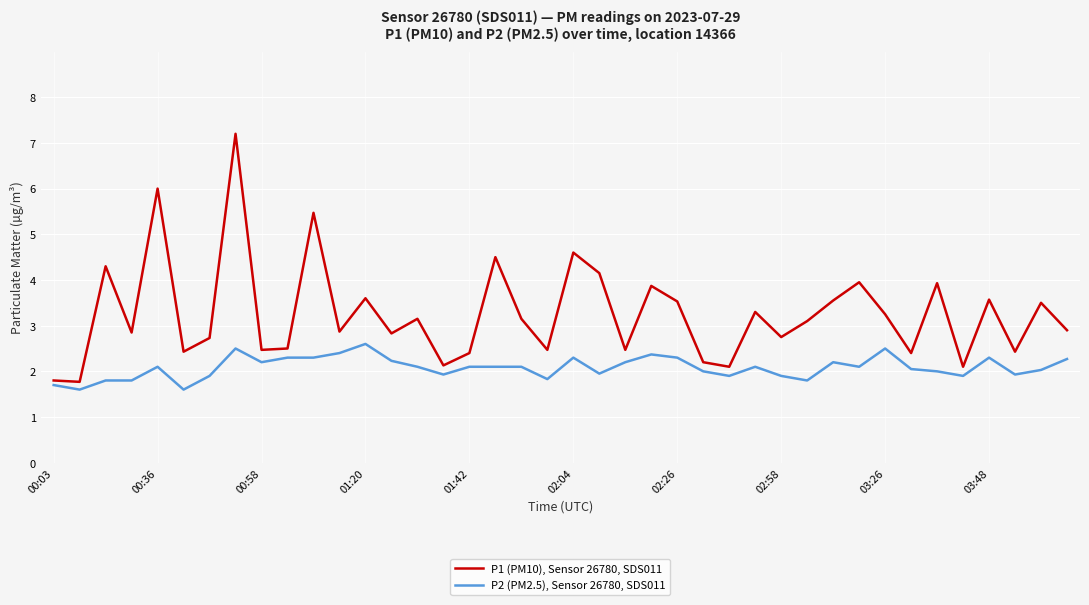

Which series has the largest total across all categories?

P1 (PM10), Sensor 26780, SDS011